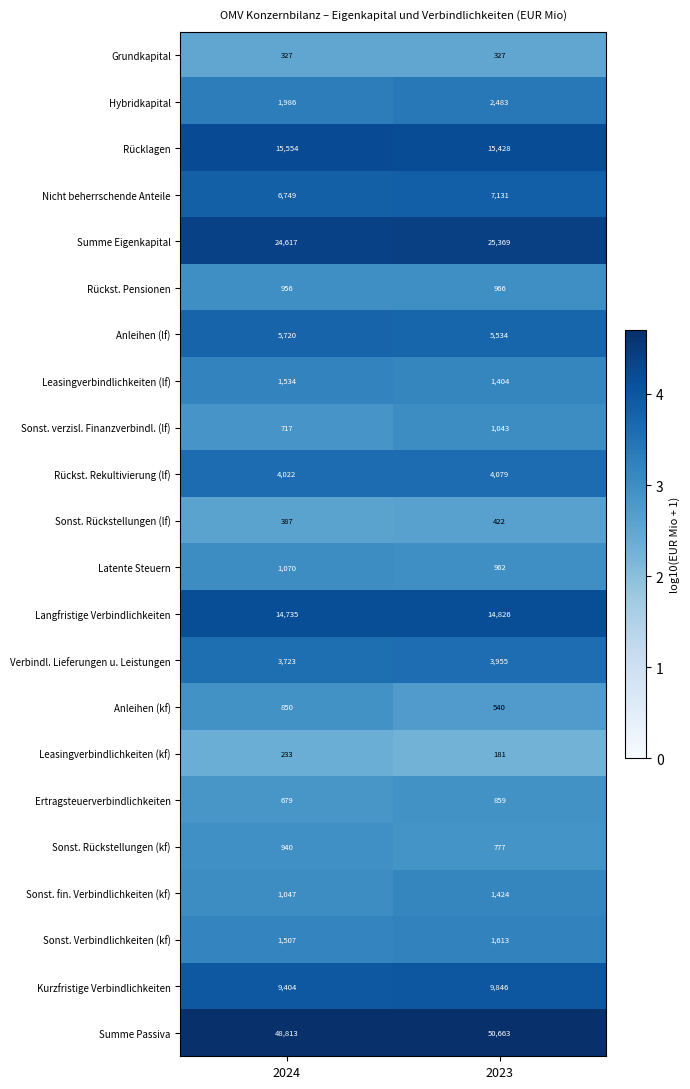

What is the sum of all Sonst. Rückstellungen (kf) values?

1717